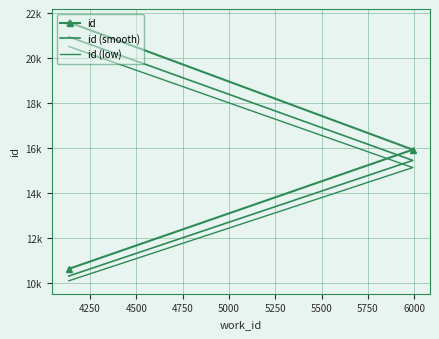

What is the average value of the id series?

16049.3